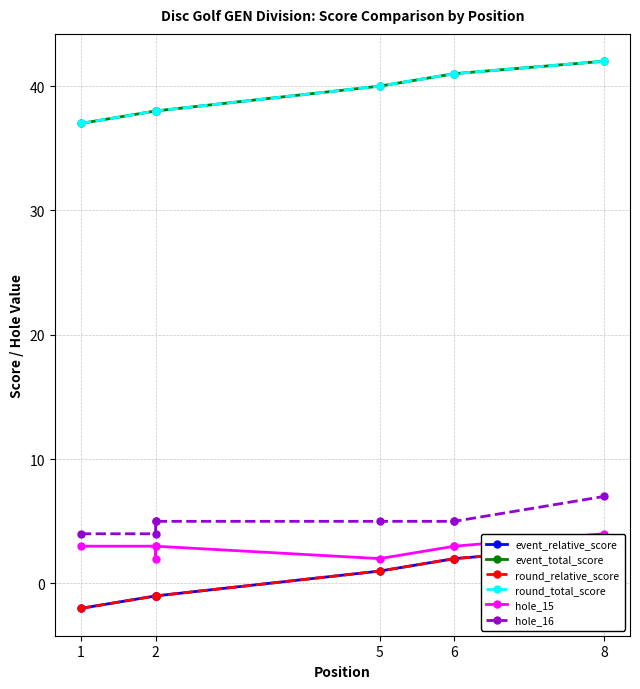

Which series has the largest total across all categories?

event_total_score